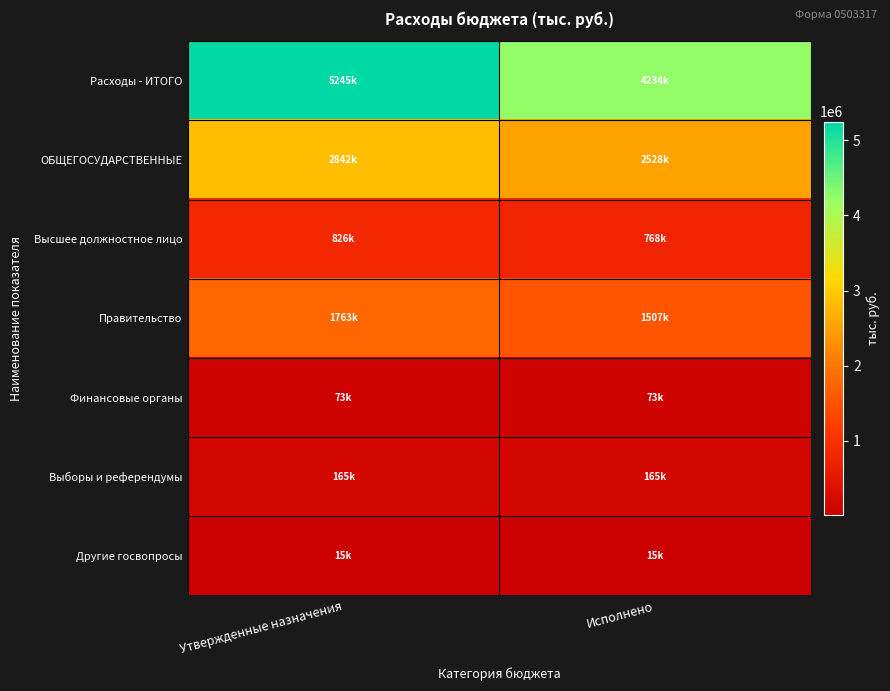

Reading left to right, list all the values displayed in this chart.

Расходы - ИТОГО: Утвержденные назначения=5245440.8	Исполнено=4234049.7
ОБЩЕГОСУДАРСТВЕННЫЕ: Утвержденные назначения=2842015.8	Исполнено=2527603.7
Высшее должностное лицо: Утвержденные назначения=825953.0	Исполнено=767539.2
Правительство: Утвержденные назначения=1763192.0	Исполнено=1507195.0
Финансовые органы: Утвержденные назначения=72970.0	Исполнено=72970.0
Выборы и референдумы: Утвержденные назначения=164900.0	Исполнено=164899.5
Другие госвопросы: Утвержденные назначения=15000.8	Исполнено=15000.0